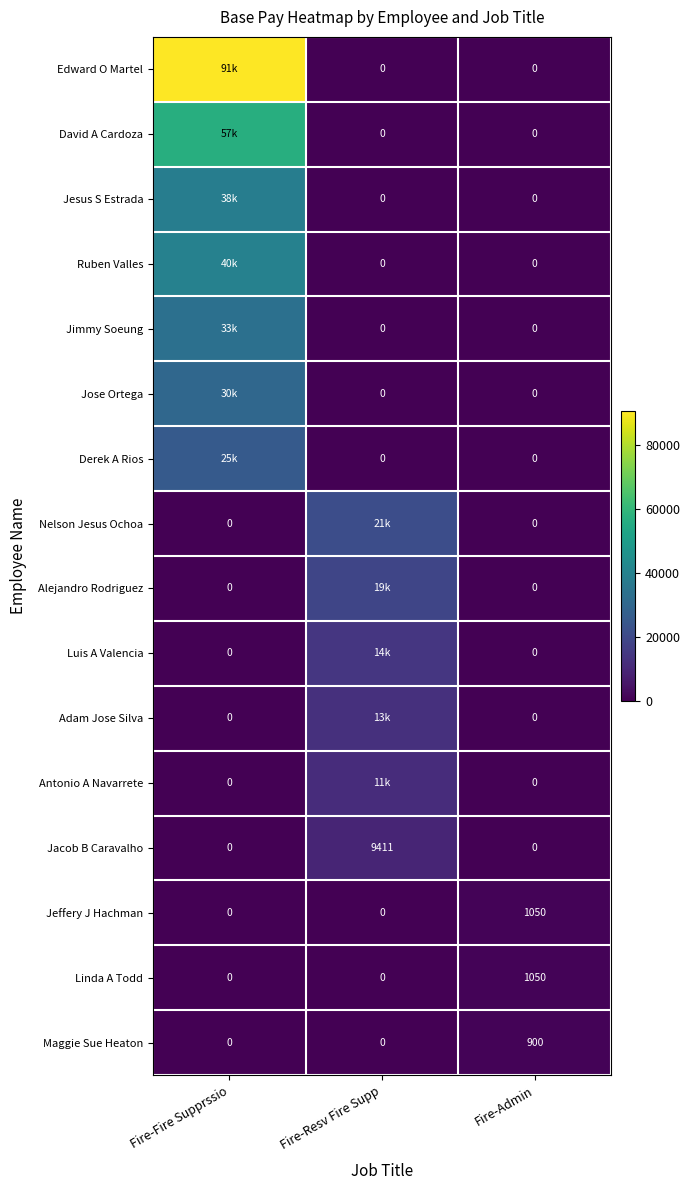

Is the value of Jacob B Caravalho at Fire-Fire Supprssio greater than the value of Jimmy Soeung at Fire-Resv Fire Supp?

No